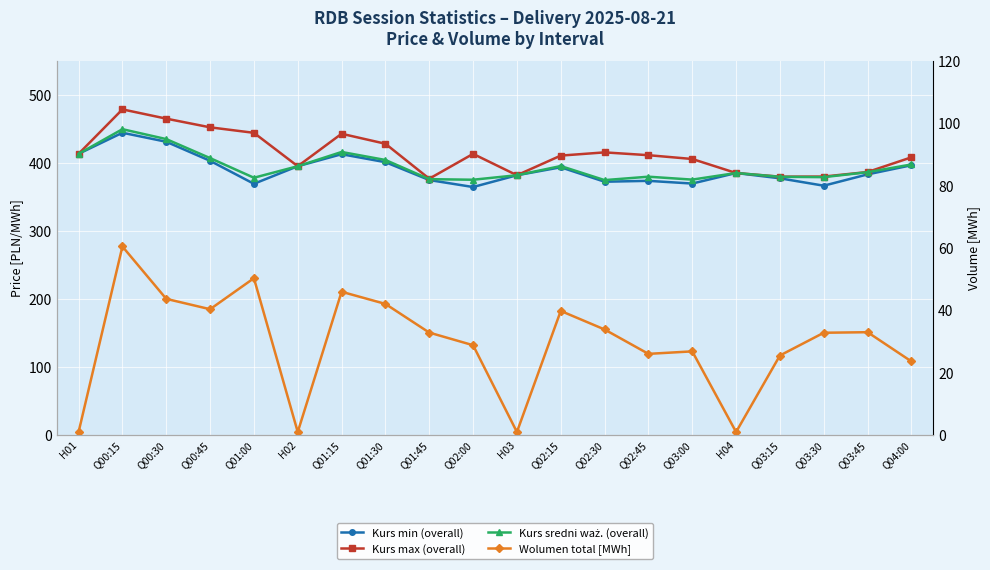

The value of Kurs min (overall) at Q00:15 is 586.6. True or false?

False